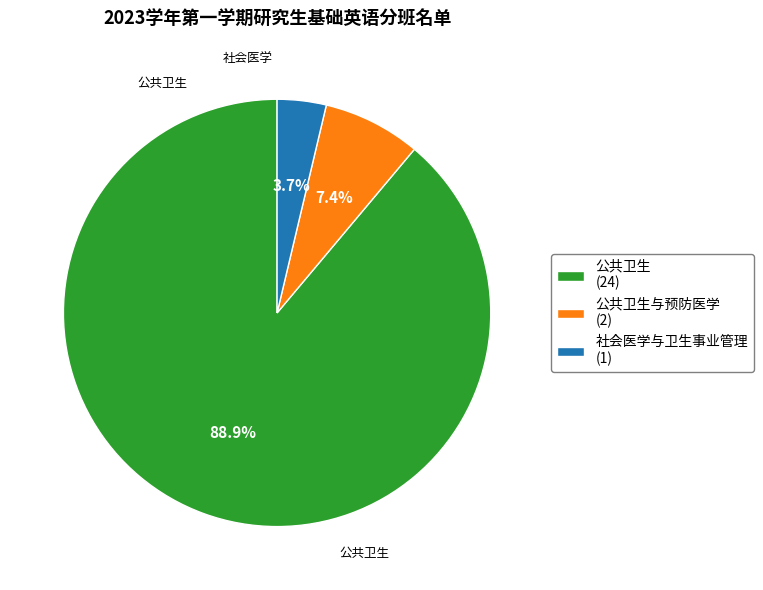

Which category has the biggest portion of the pie?

公共卫生 (24)